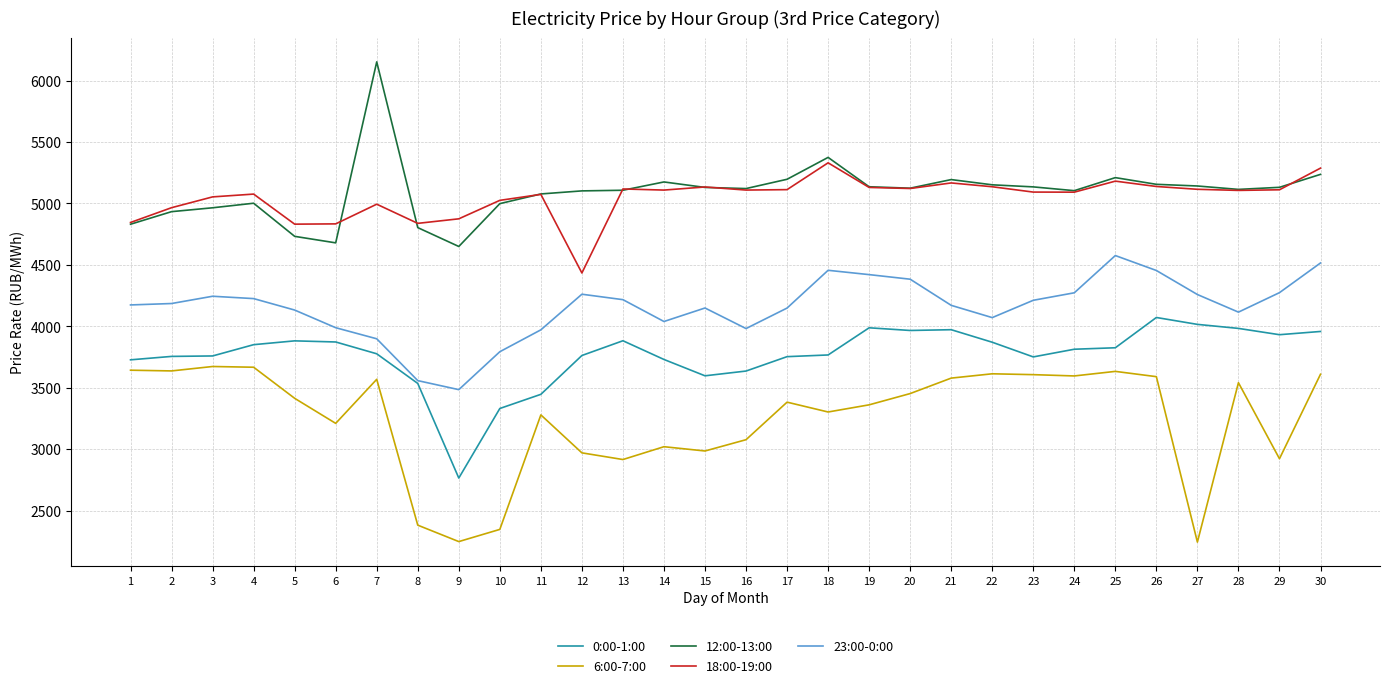

The value of 12:00-13:00 at 12 is 7037.3. True or false?

False